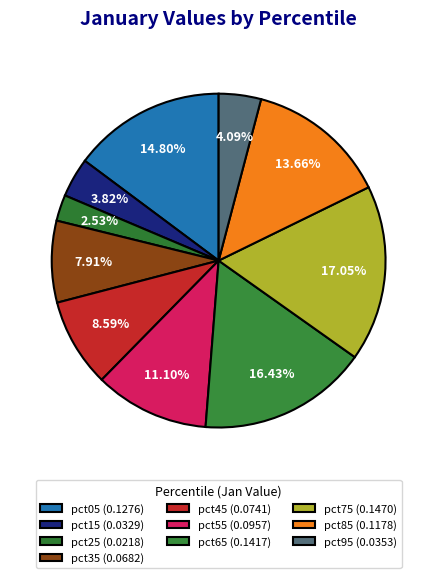

To the nearest percent, what is the combined percentage of pct65 and pct95?

21%